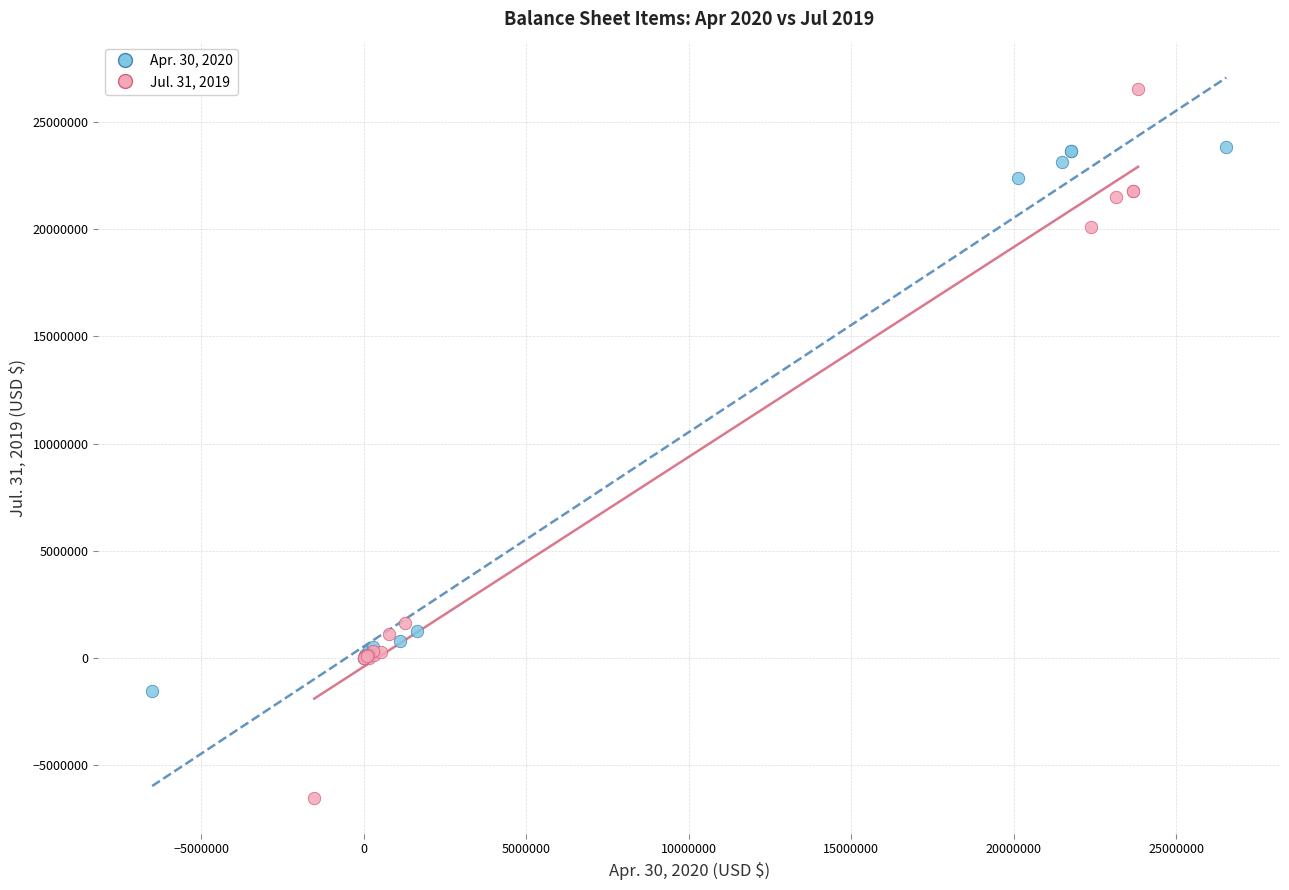

Which series contains the highest Y value?

Jul. 31, 2019